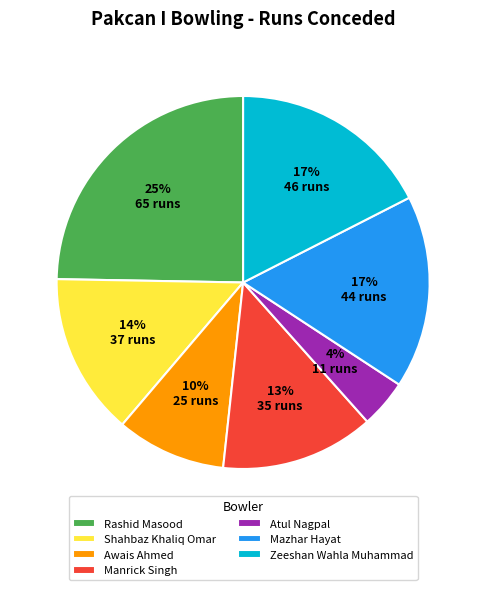

To the nearest percent, what percentage of the pie is Manrick Singh?

13%